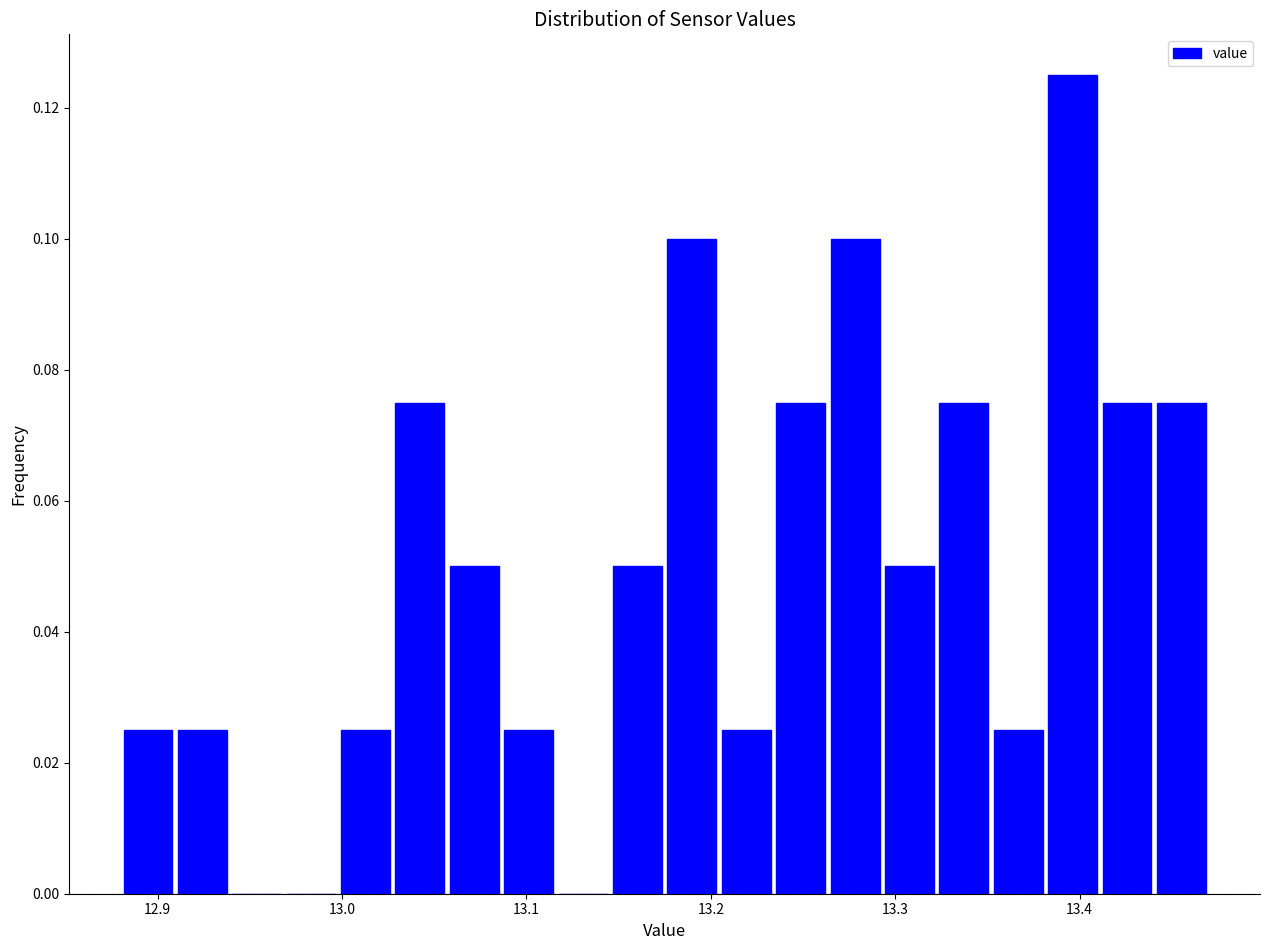

Read against the x-axis, roughly where is the centre of the tallest bar?

13.40